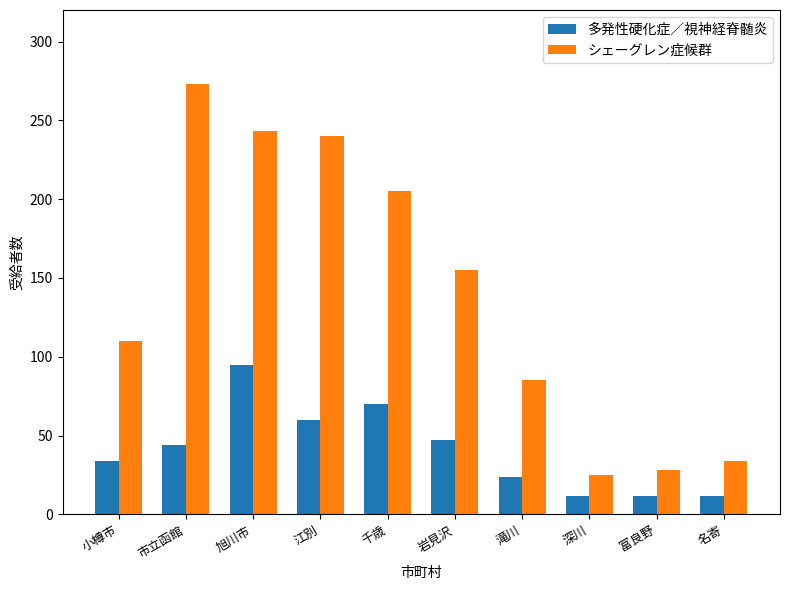

Which series has the largest range (max minus min)?

シェーグレン症候群